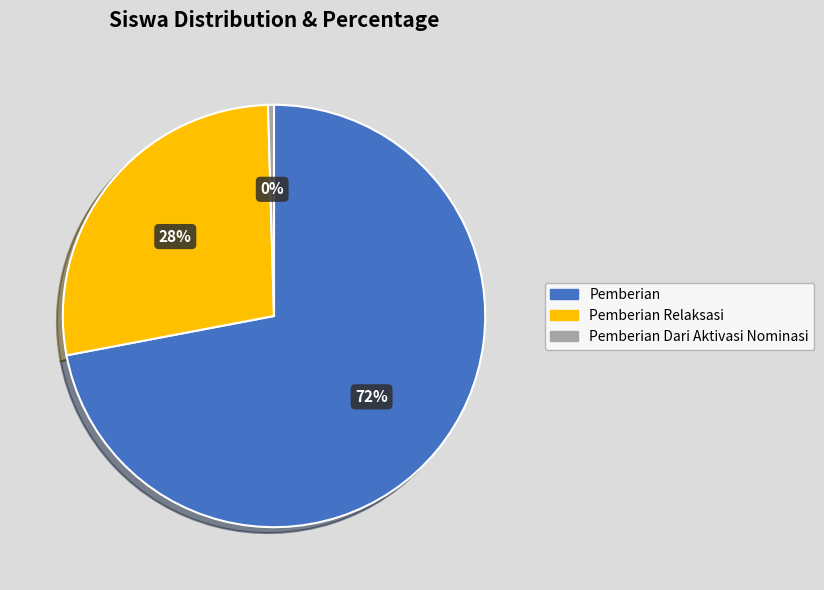

Count the number of slices in the pie.

3